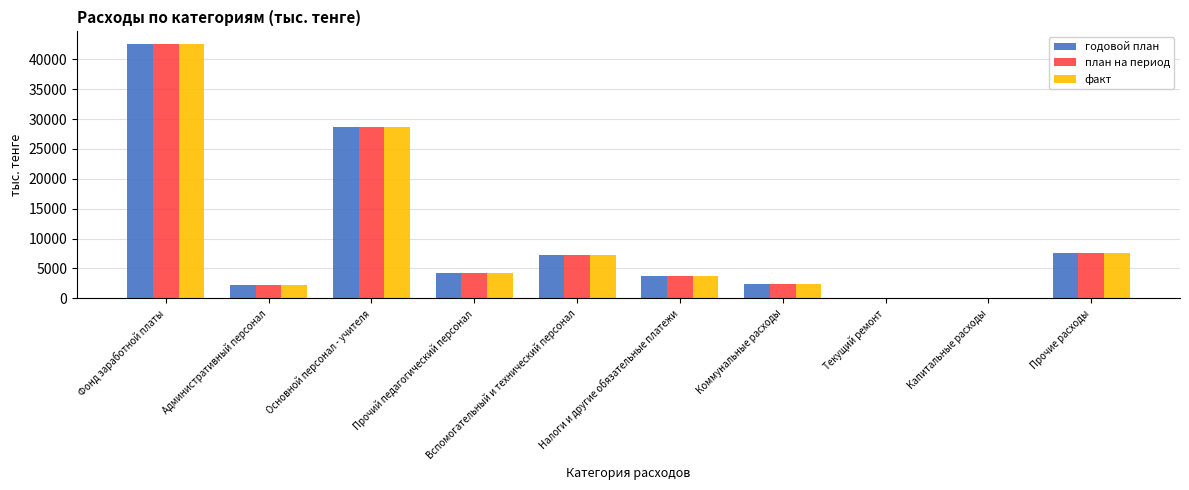

What value does the факт series have at Налоги и другие обязательные платежи?

3704.0